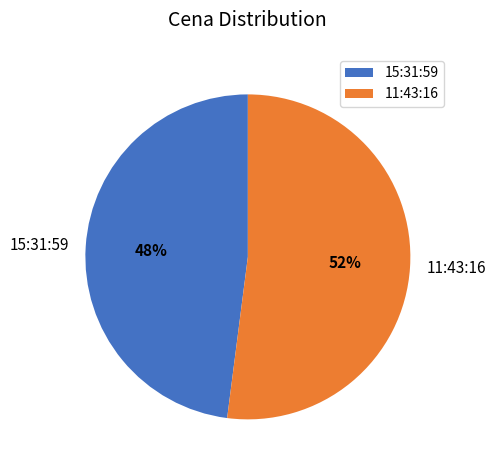

Is there a majority slice in this chart?

Yes